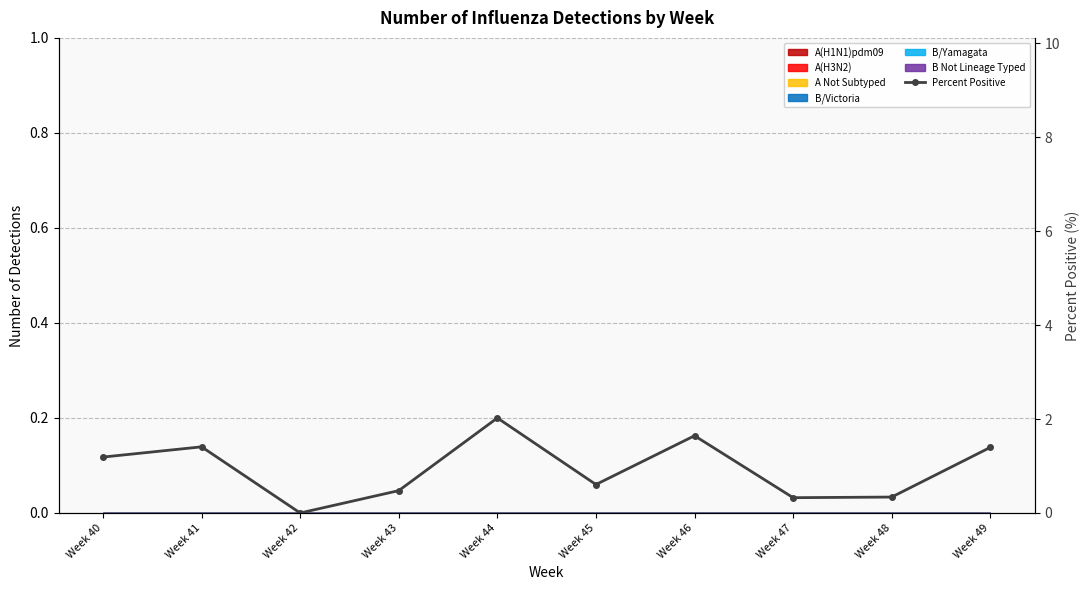

What is the change in value from Week 40 to Week 48?

-0.9